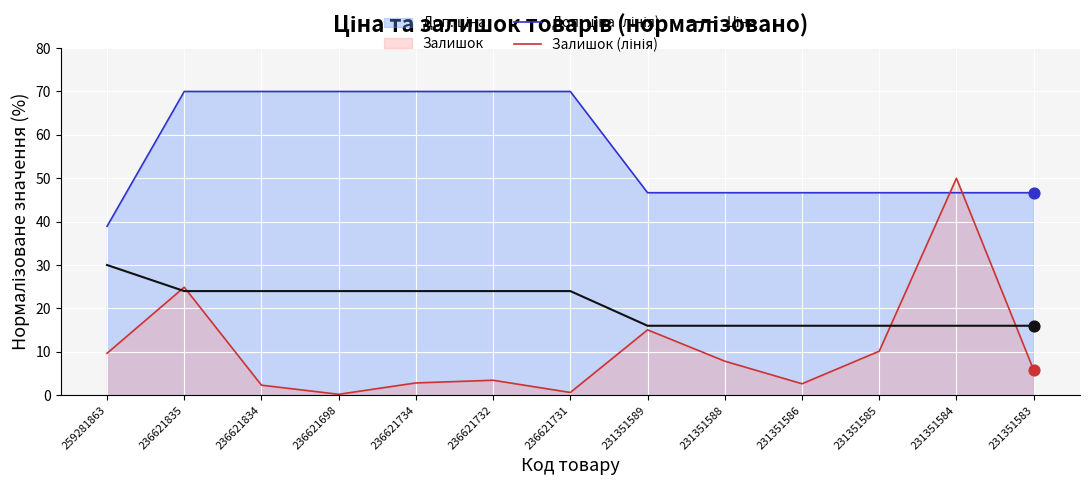

What is the total value across all series at 236621732?

97.4